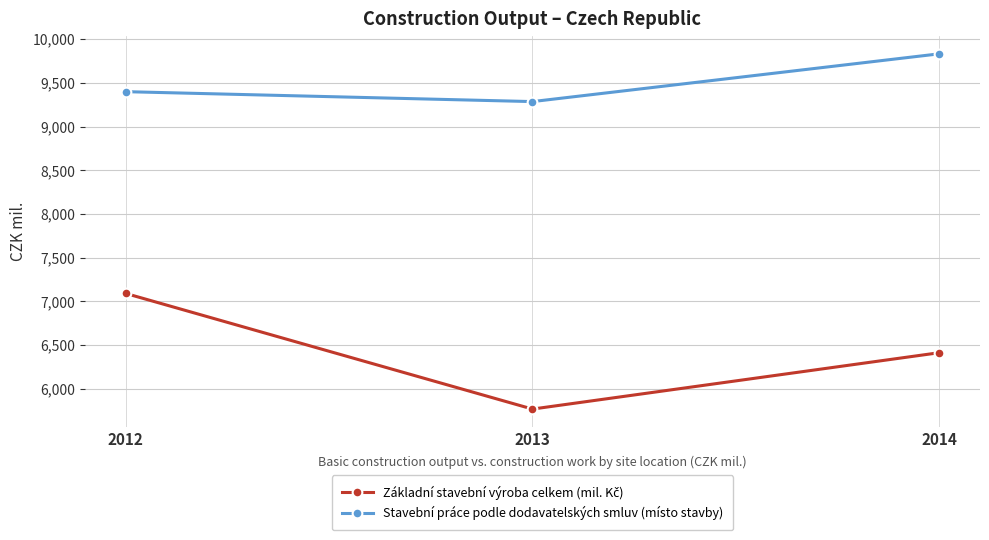

What is the sum of the Stavební práce podle dodavatelských smluv (místo stavby) values at 2014 and 2013?

19117.5